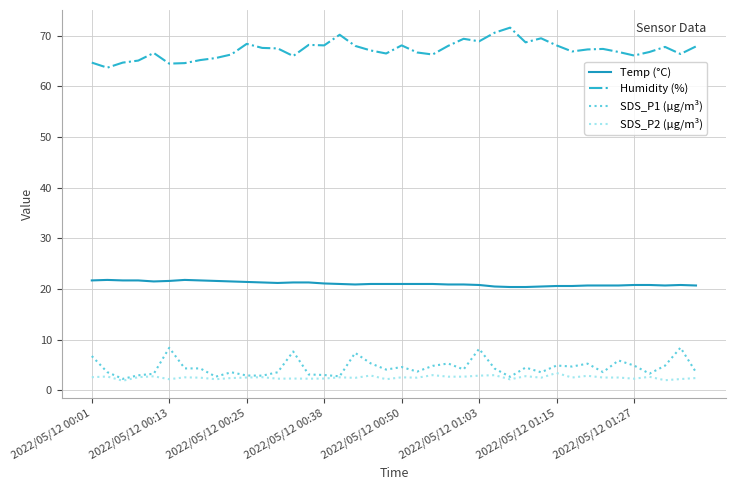

Is this an area chart (filled region under the line)?

No